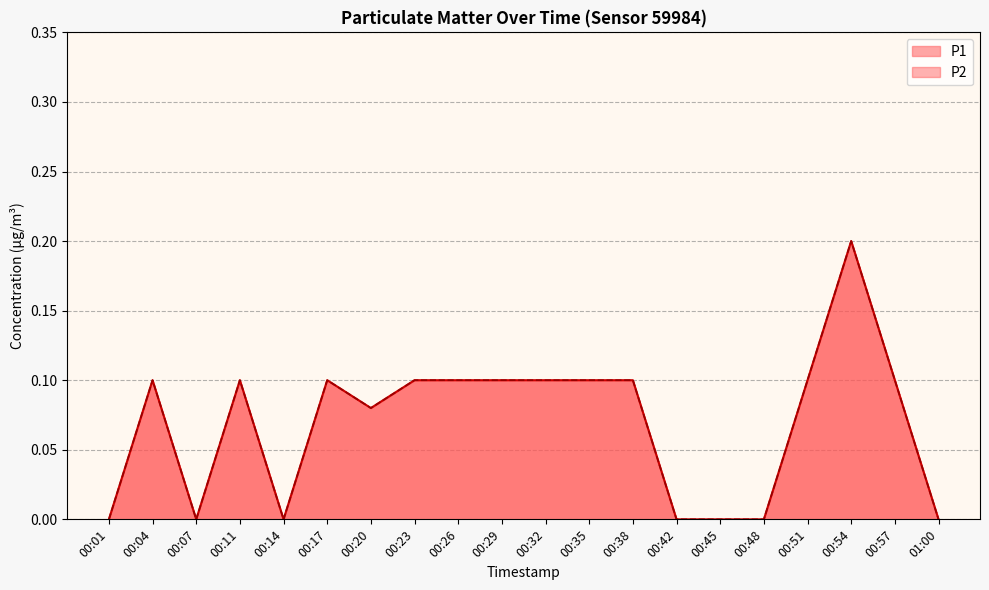

What is the difference between the second highest and minimum values in the P2 series?

0.1